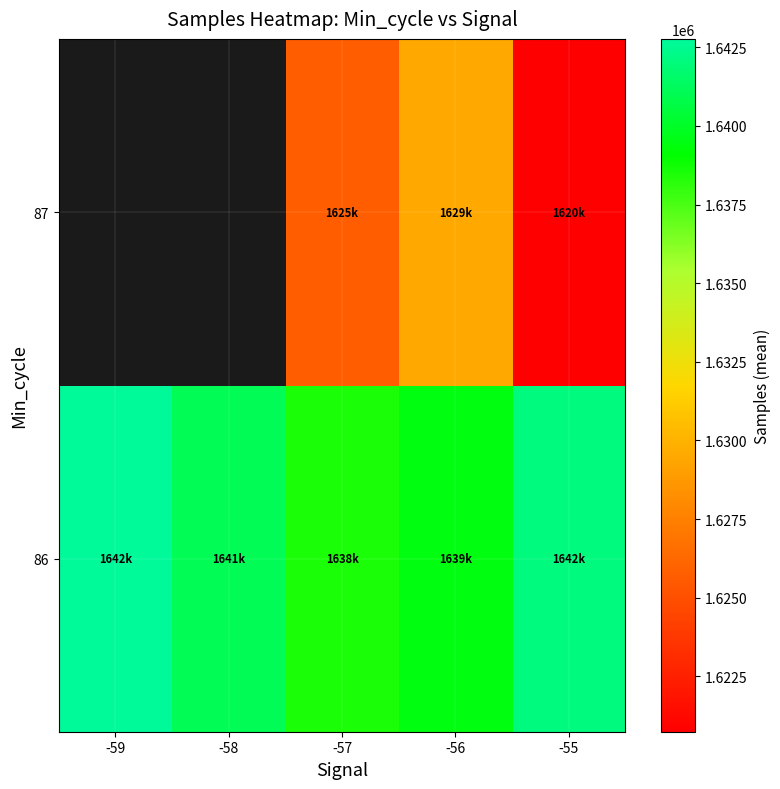

At which category is the sum across all series the highest?

-56